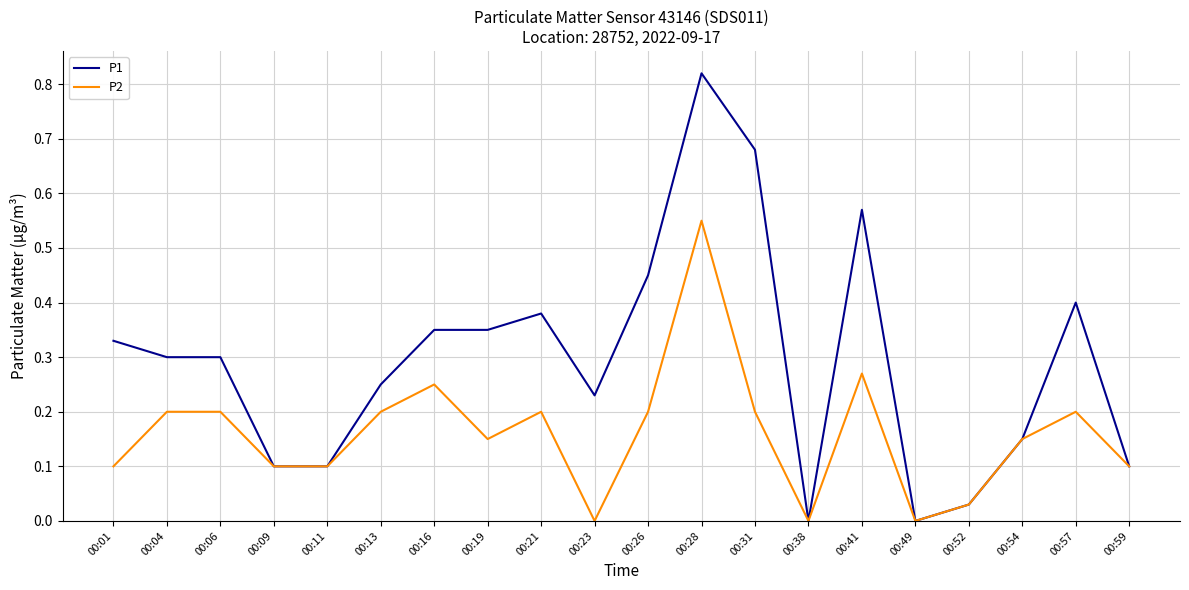

True or false: P1 has a value of 0.1 at 00:16.

False